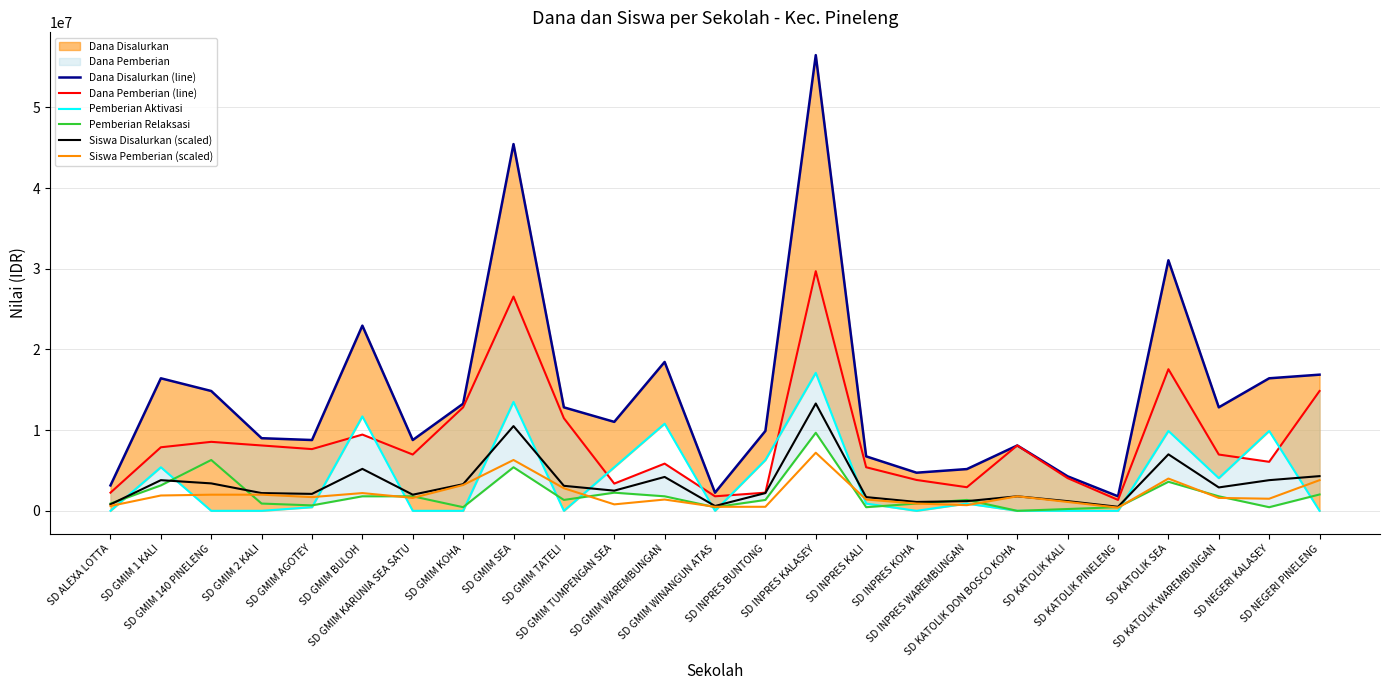

The value of Siswa Pemberian (scaled) at SD GMIM BULOH is 3184656. True or false?

False